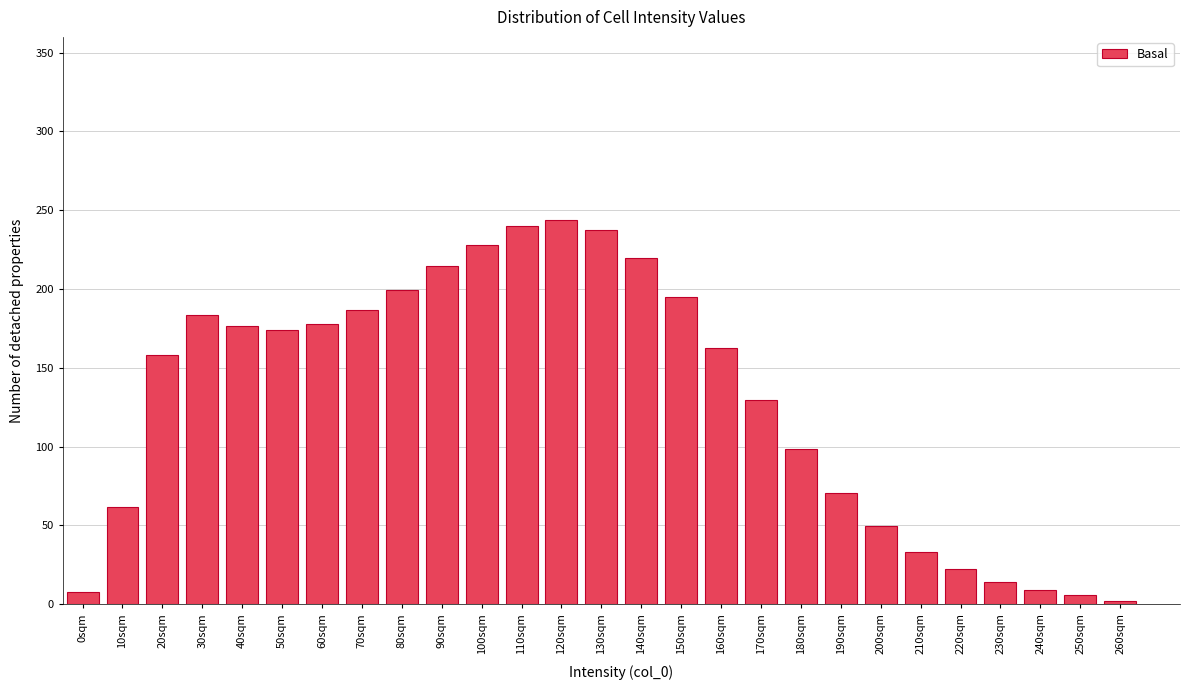

The chart shows a value of 5.5 at 250sqm. True or false?

True